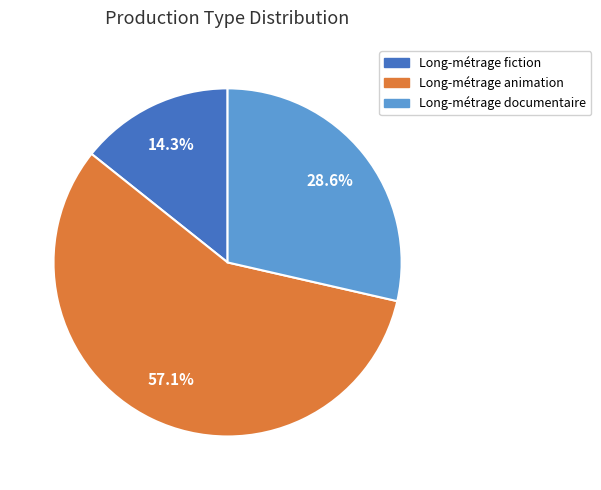

To the nearest percent, what percentage of the pie is Long-métrage fiction?

14%